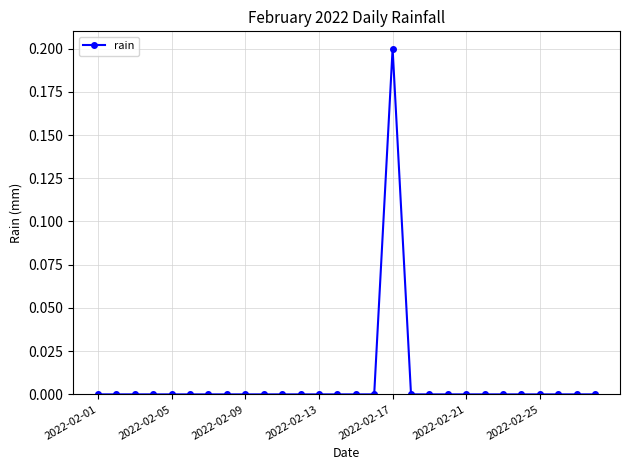

What is the maximum value shown in the chart?

0.2